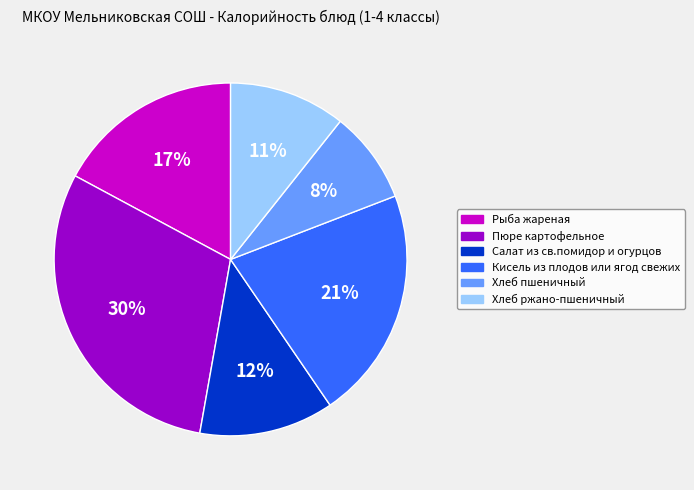

Between Кисель из плодов или ягод свежих and Салат из св.помидор и огурцов, which is larger?

Кисель из плодов или ягод свежих